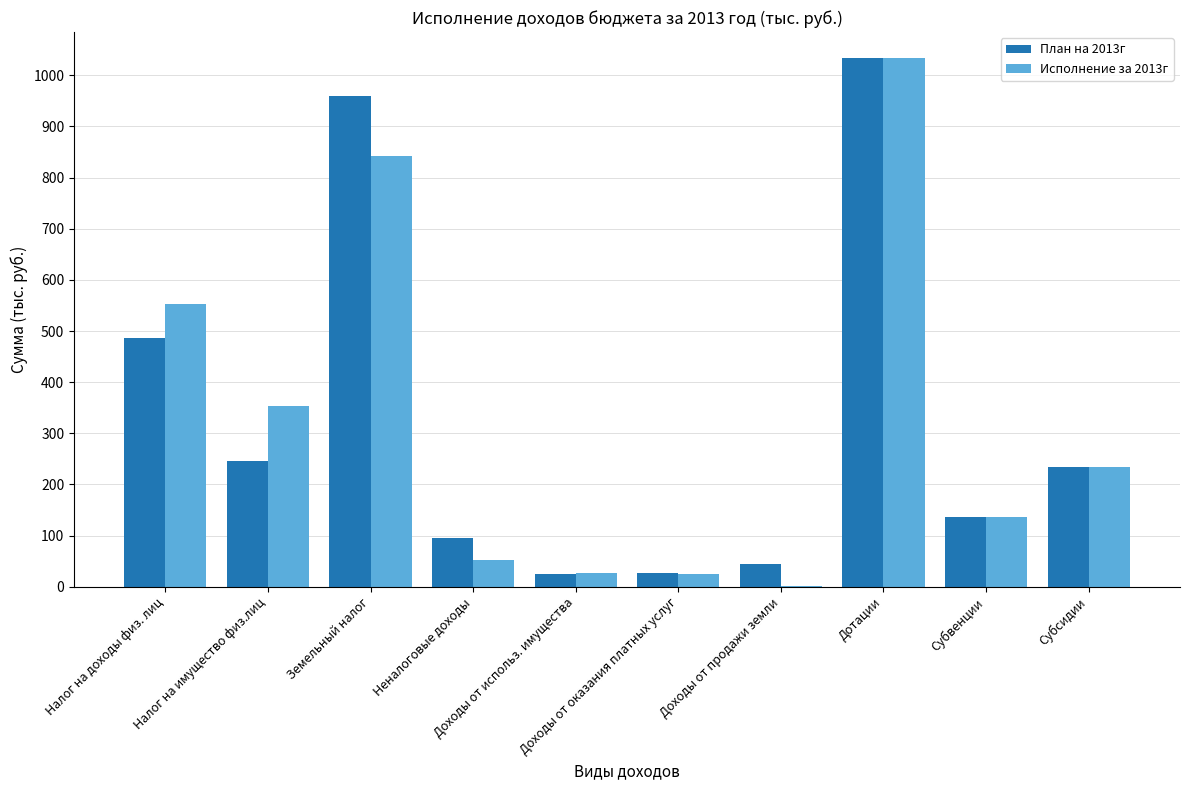

How many groups of bars are there?

10